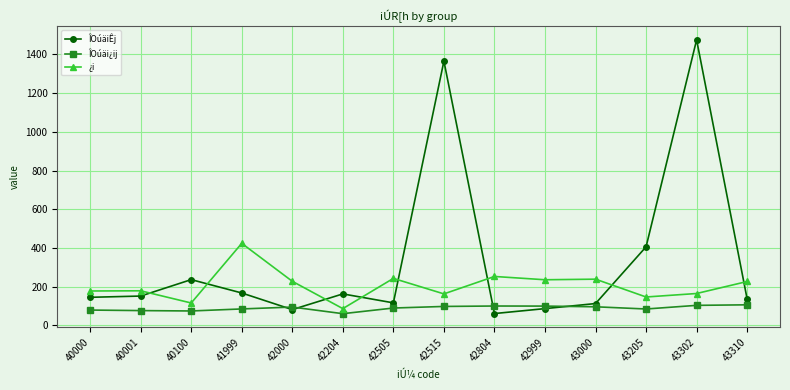

At which category does ¿i reach its first local valley?

40100